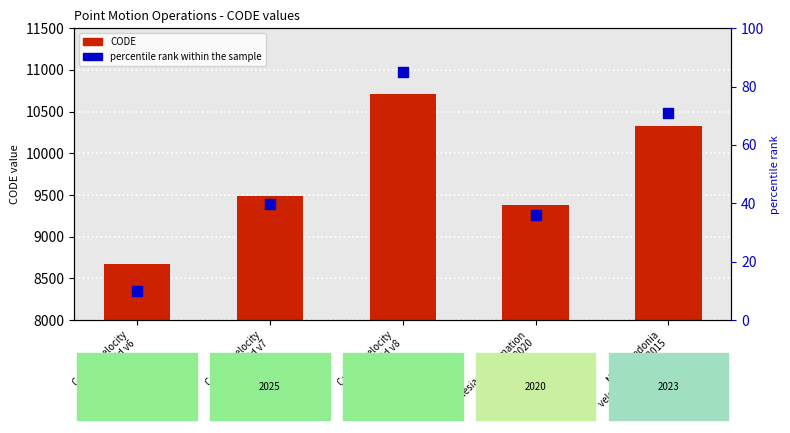

Which series contains the lowest Y value?

percentile rank within the sample